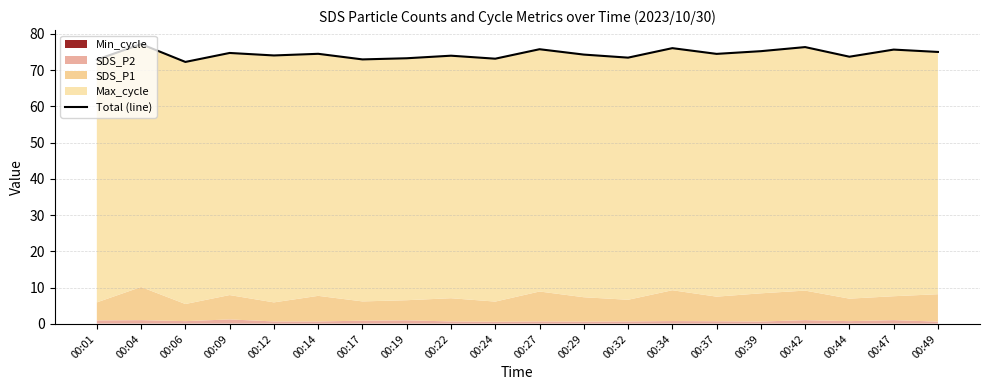

What is the sum of all values?

1488.6